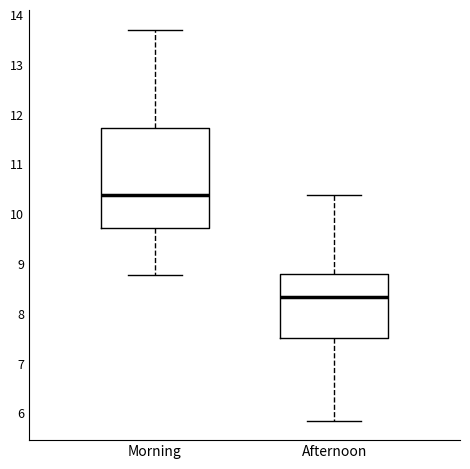

Reading left to right, read every box against the y-axis: the position of its median line, the range the box covers, and the ends of its whiskers. The values are not printed on the chart, so give them approximately, as read against the axis.

Morning: median 10.4, box 9.7 to 11.7, whiskers 8.8 to 13.7
Afternoon: median 8.3, box 7.5 to 8.8, whiskers 5.9 to 10.4